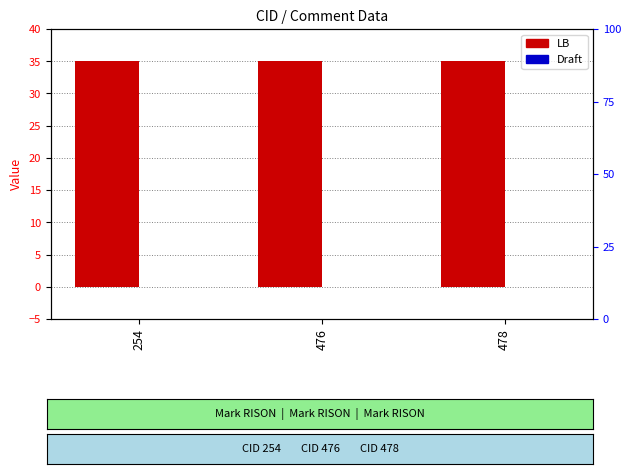

Rank the series at 254 from lowest to highest value.

Draft, LB